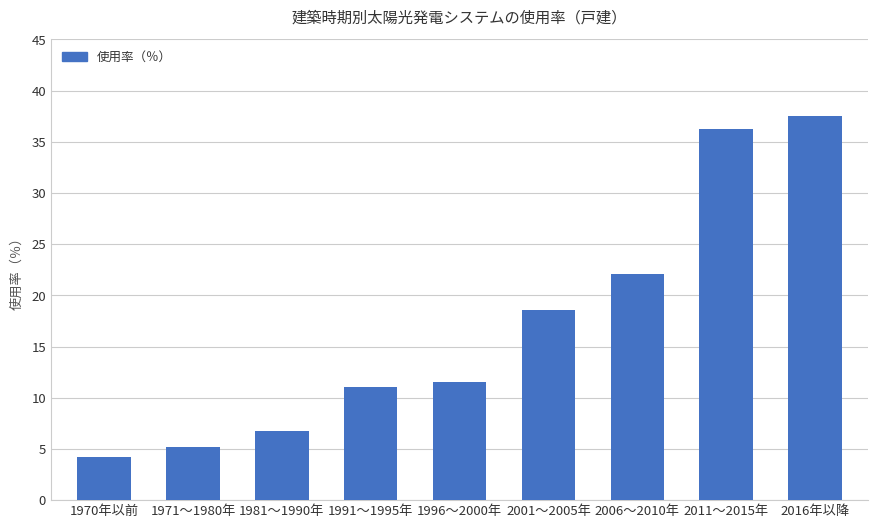

Rank the categories by value from highest to lowest.

2016年以降, 2011～2015年, 2006～2010年, 2001～2005年, 1996～2000年, 1991～1995年, 1981～1990年, 1971～1980年, 1970年以前